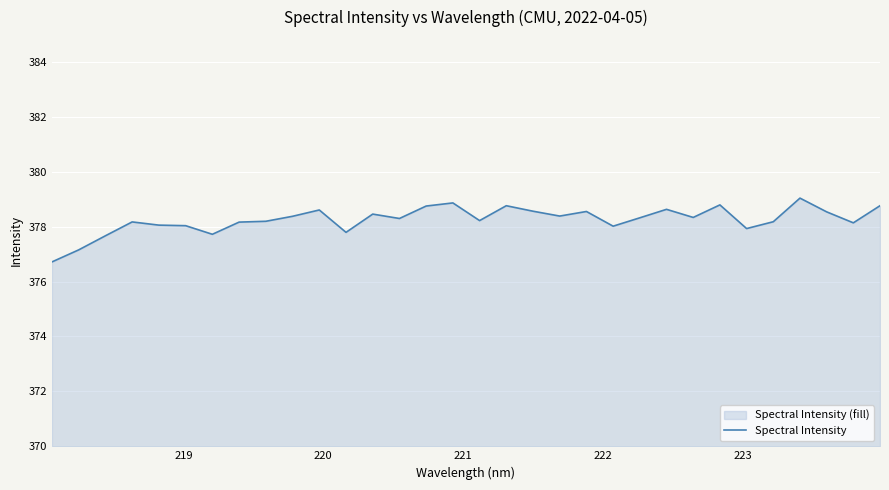

What is the greatest value displayed?

379.0